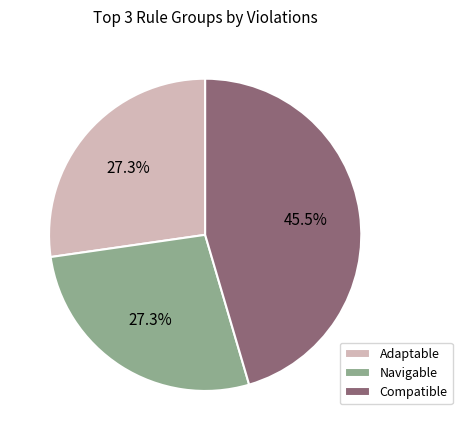

To the nearest percent, what is the combined percentage of Navigable and Compatible?

73%